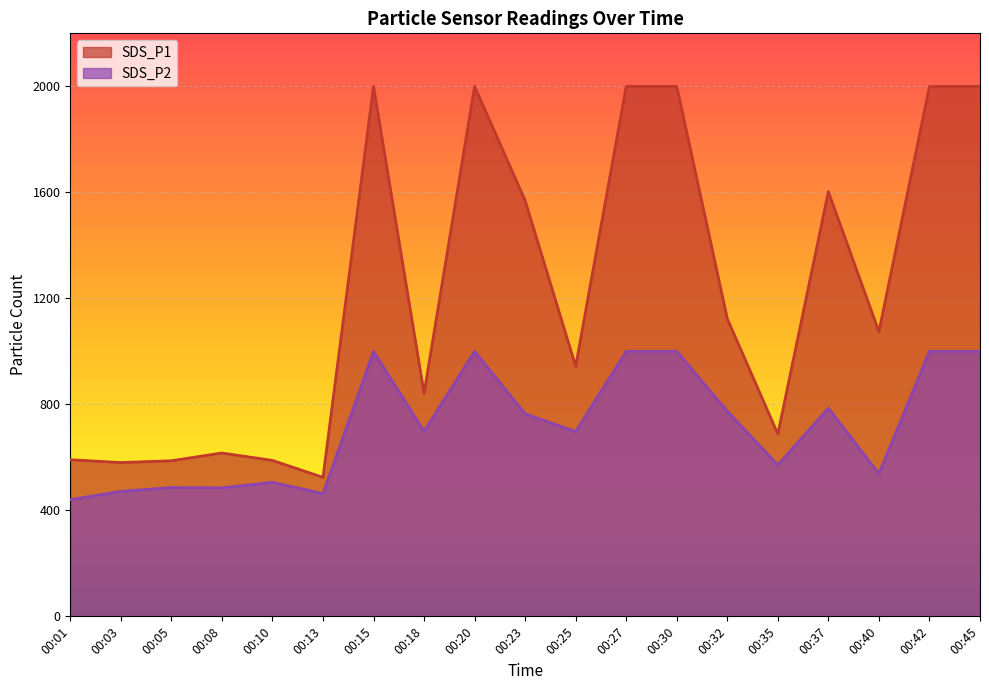

At which label does SDS_P1 first exceed 1074?

00:15